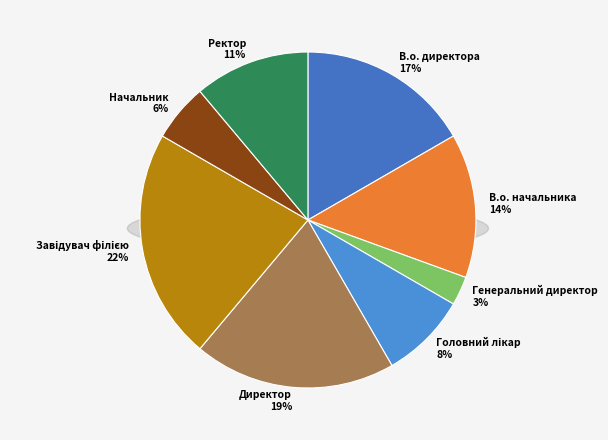

To the nearest percent, what percentage of the pie is Завідувач філією?

22%